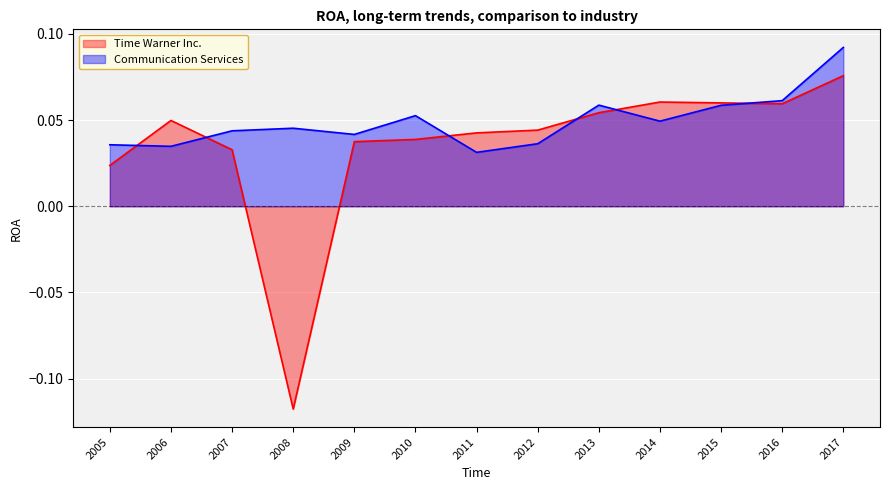

What are all the series names shown in the legend?

Time Warner Inc., Communication Services